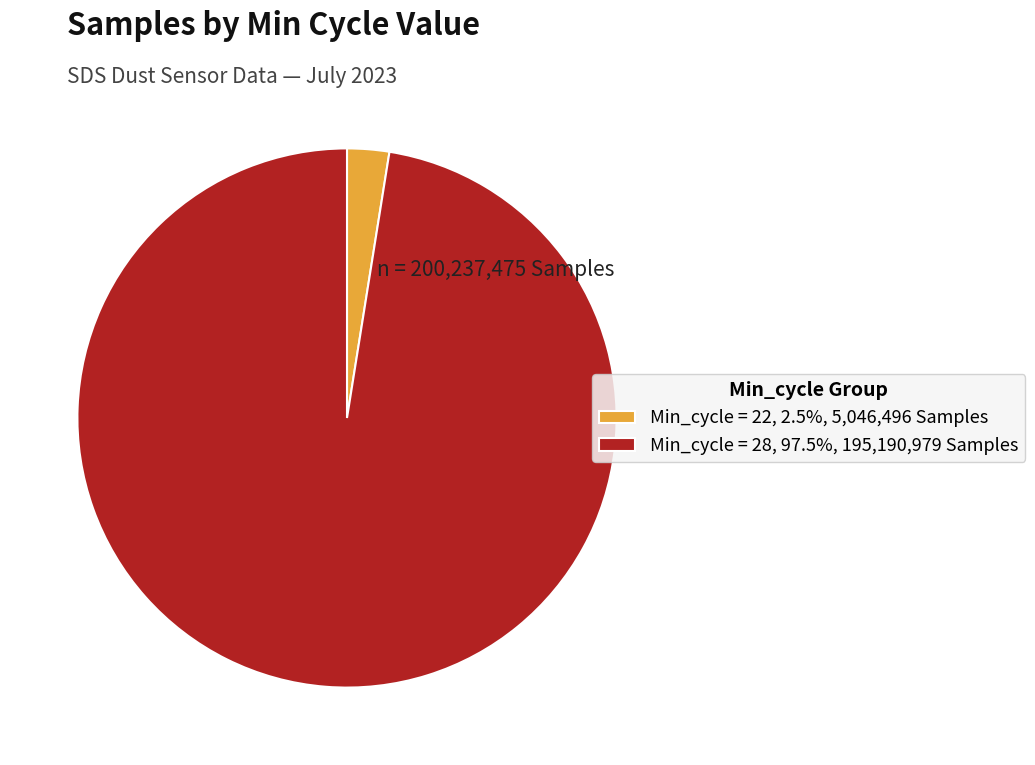

Do Min_cycle = 28, 97.5%, 195,190,979 Samples and Min_cycle = 22, 2.5%, 5,046,496 Samples together represent more than half of the pie?

Yes